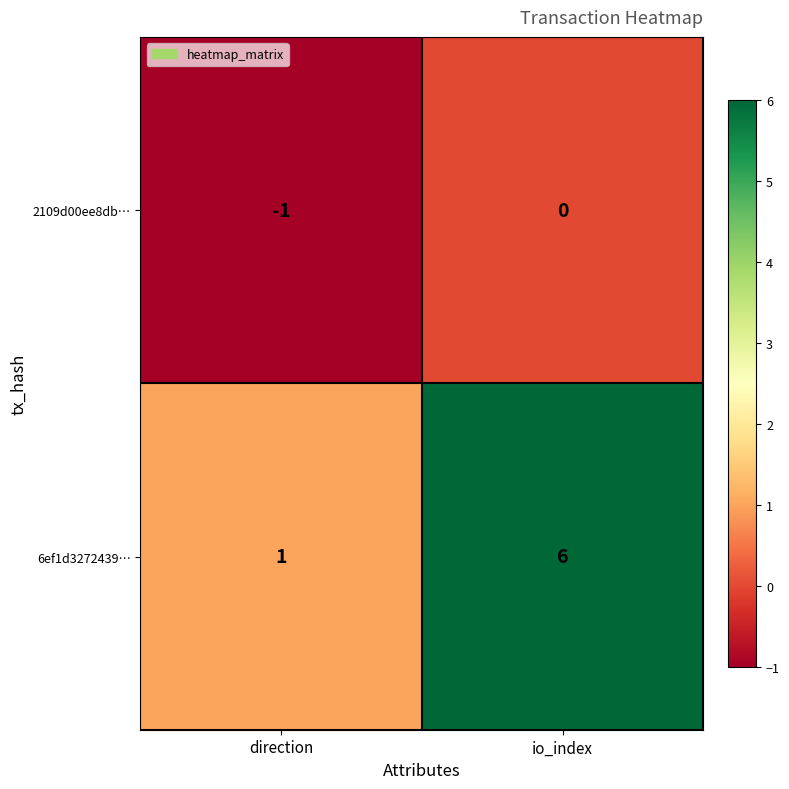

Which series has the largest range (max minus min)?

6ef1d3272439…